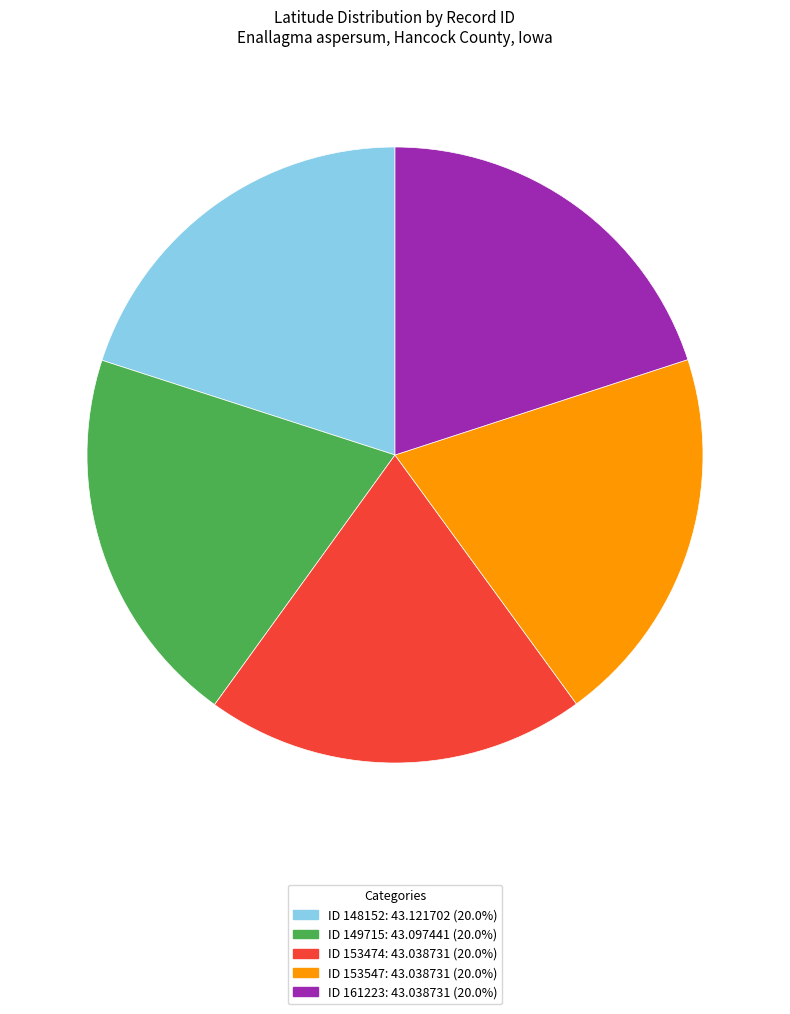

Is there any slice that represents more than half of the pie?

No